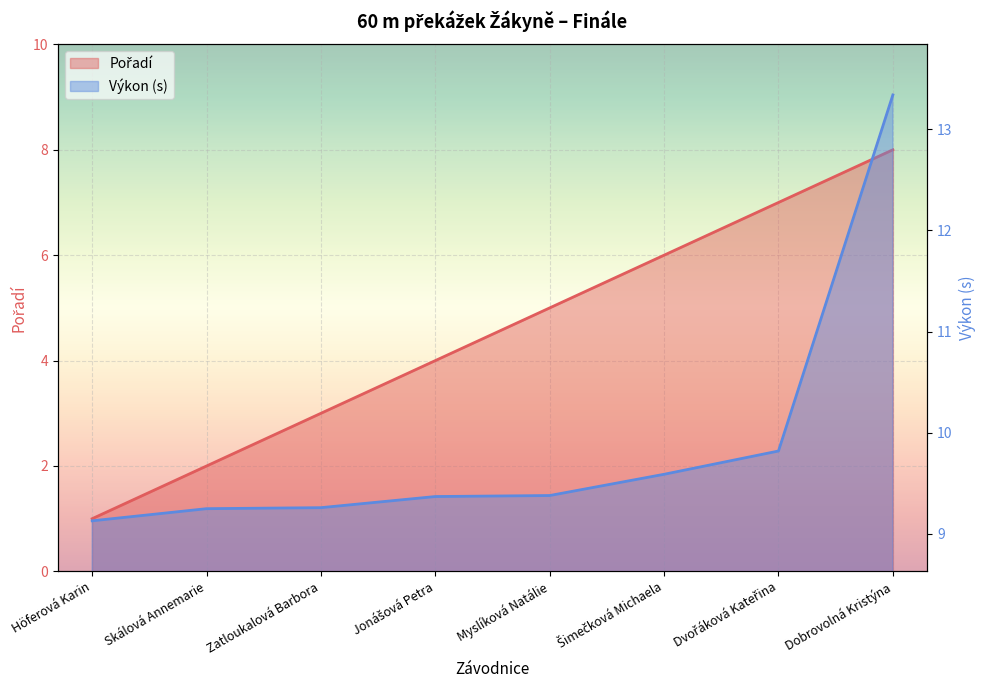

Which has a higher value, Höferová Karin or Myslíková Natálie?

Myslíková Natálie